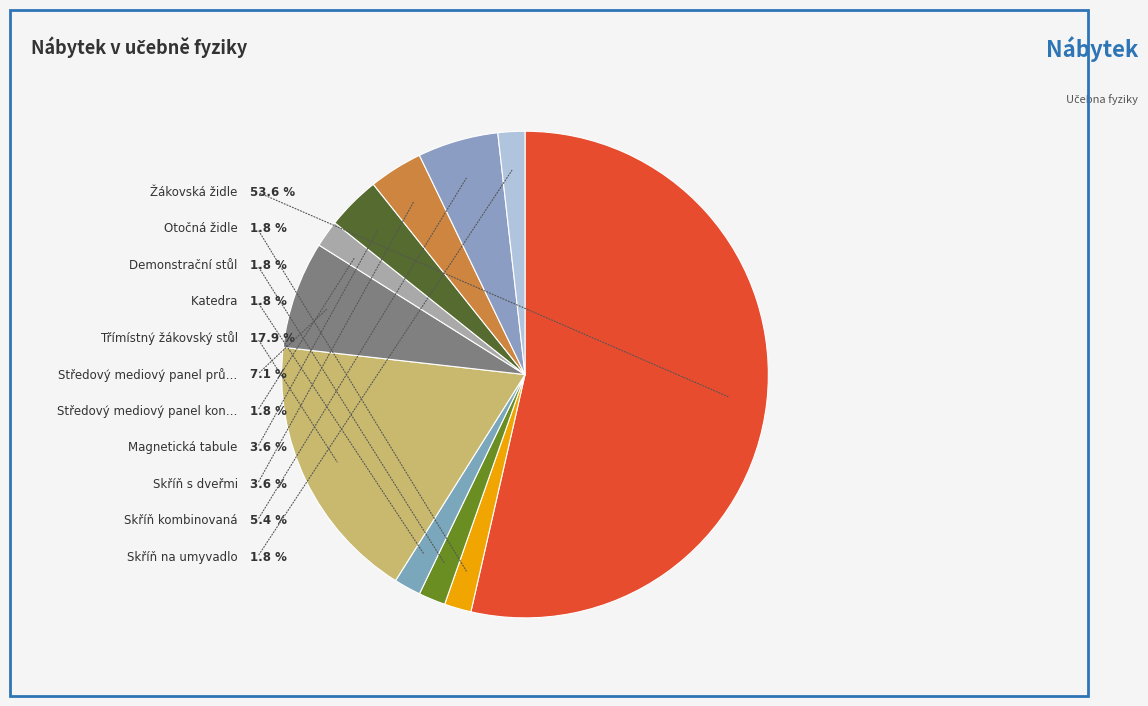

Count the number of slices in the pie.

11